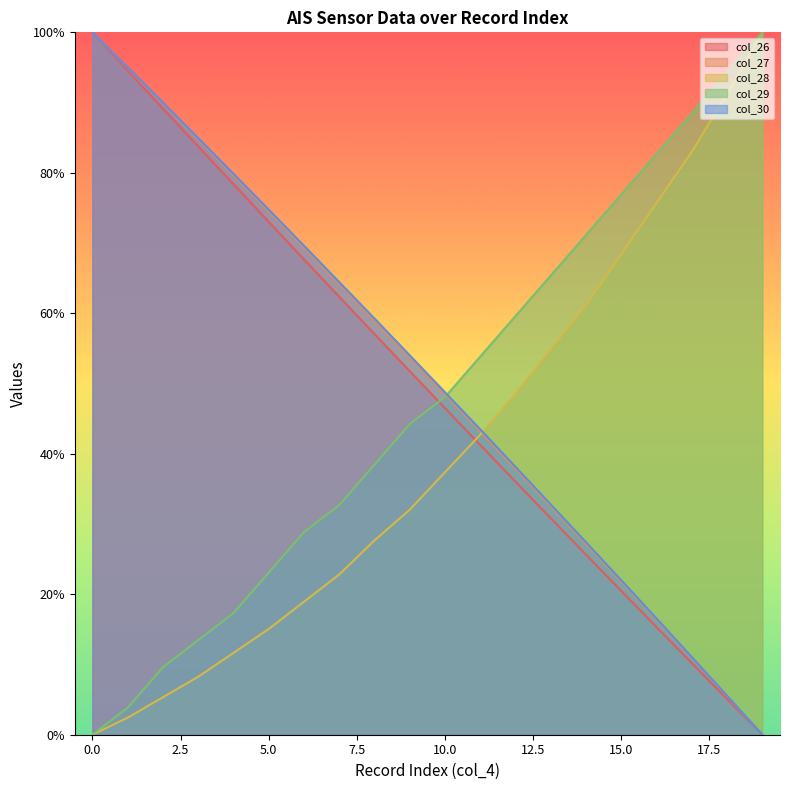

Reading left to right, transcribe all the data shown in this chart.

col_26: 100.0	94.6	89.2	83.8	78.4	73.0	67.7	62.4	57.0	51.8	46.5	41.2	36.0	30.8	25.6	20.5	15.3	10.2	5.1	0.0
col_27: 100.0	95.0	89.9	84.8	79.7	74.5	69.4	64.2	58.9	53.7	48.4	43.2	37.9	32.5	27.2	21.8	16.4	10.9	5.5	0.0
col_28: 0.0	2.4	5.3	8.3	11.7	15.0	18.9	22.8	27.7	32.0	37.4	42.7	48.5	54.9	61.2	68.4	75.7	83.0	91.3	100.0
col_29: 0.0	3.8	9.6	13.5	17.3	23.1	28.8	32.7	38.5	44.2	48.1	53.8	59.6	65.4	71.2	76.9	82.7	88.5	94.2	100.0
col_30: 100.0	95.0	90.0	84.9	79.9	74.8	69.6	64.4	59.3	54.0	48.7	43.5	38.1	32.8	27.4	22.0	16.5	11.0	5.5	0.0